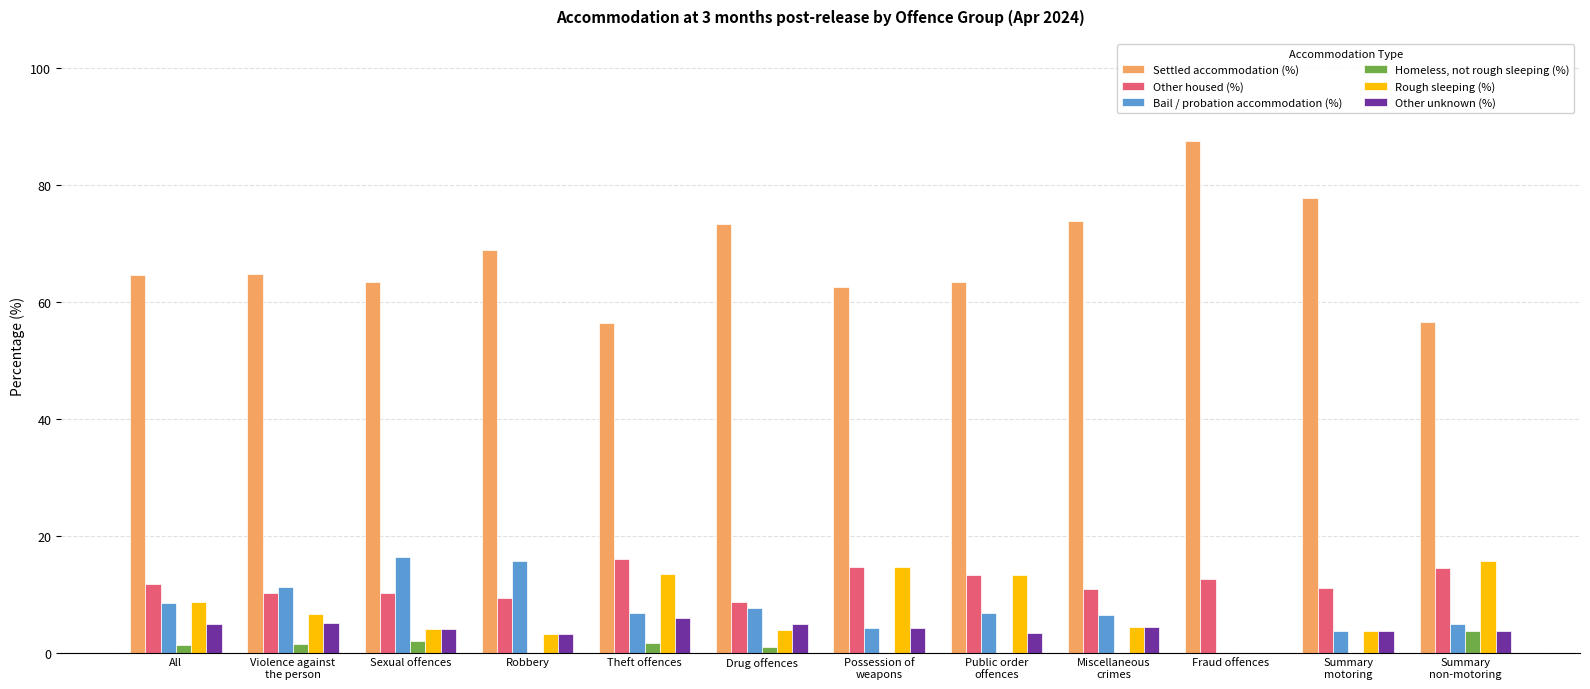

Is it true that Rough sleeping (%) equals 13.4 at Theft offences?

True